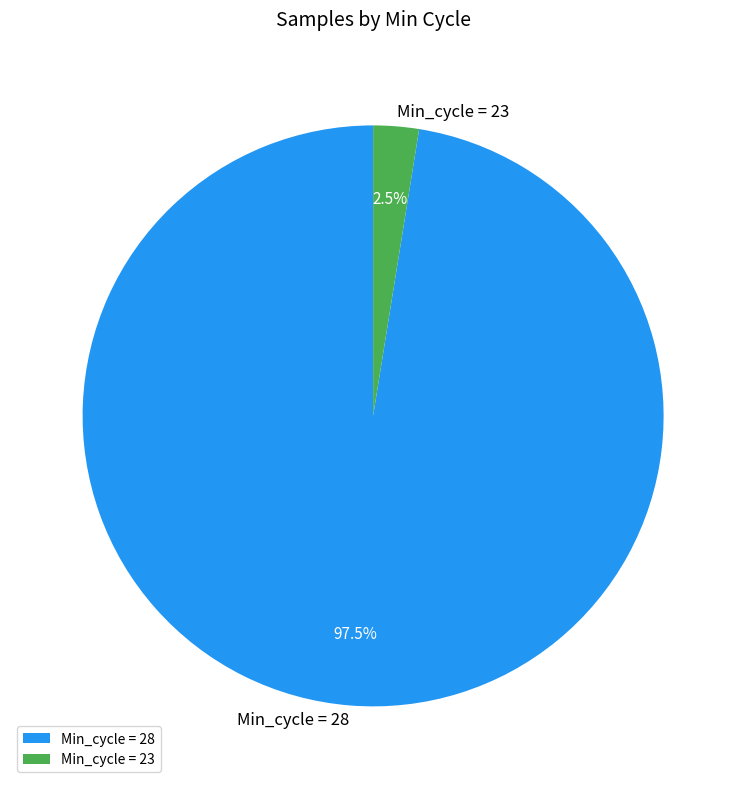

Which category accounts for the majority?

Min_cycle = 28